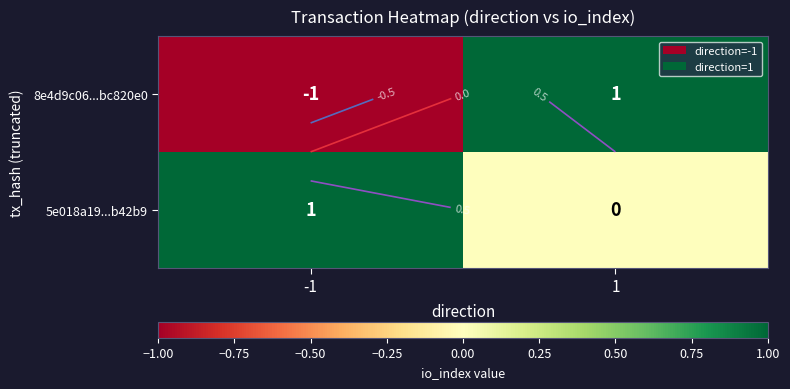

Rank the series at 1 from lowest to highest value.

5e018a19...b42b9, 8e4d9c06...bc820e0